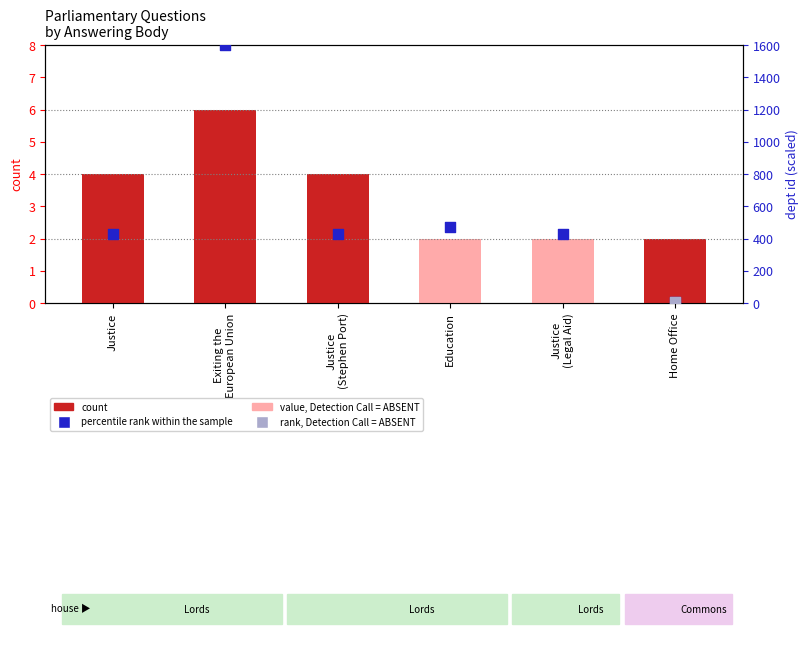

Which series has the largest total across all categories?

percentile rank within the sample